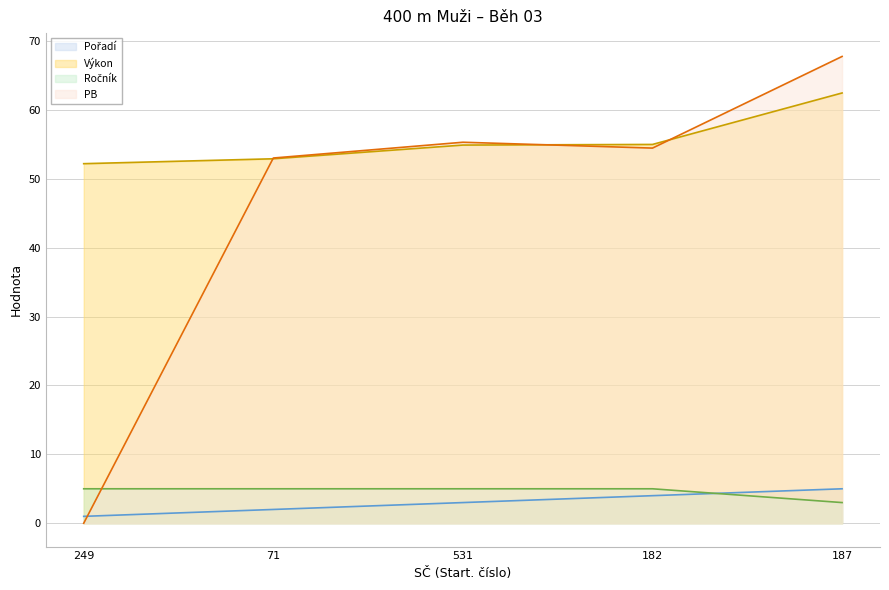

How many values in the PB series are below 54?

2